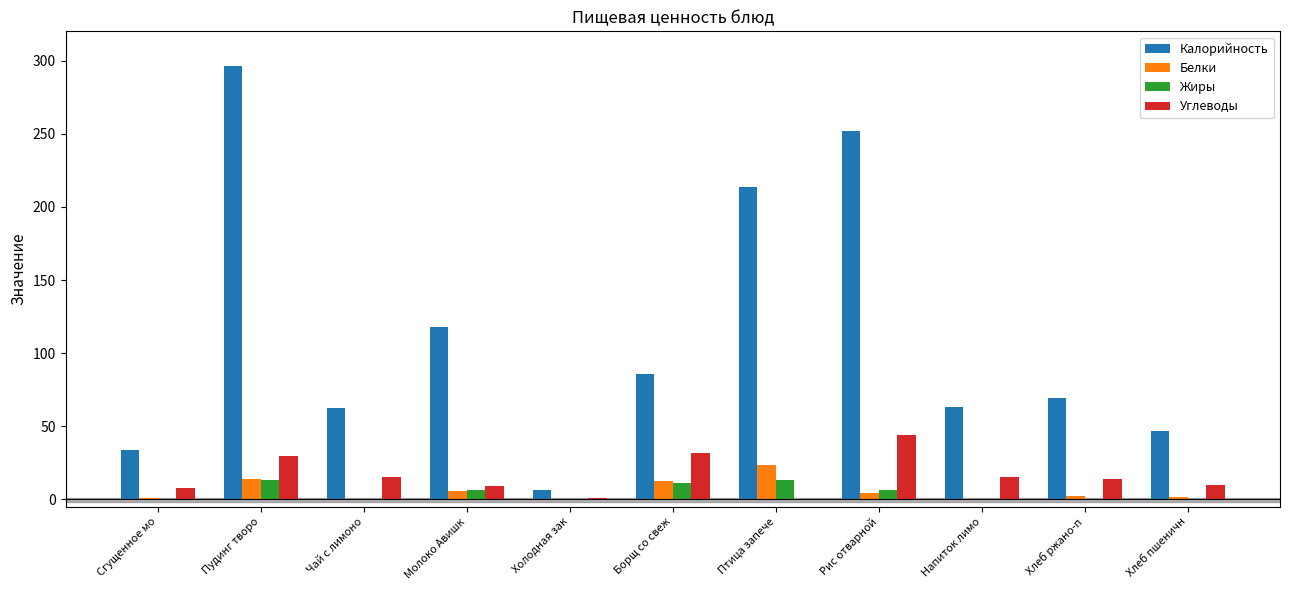

What are all the series names shown in the legend?

Калорийность, Белки, Жиры, Углеводы